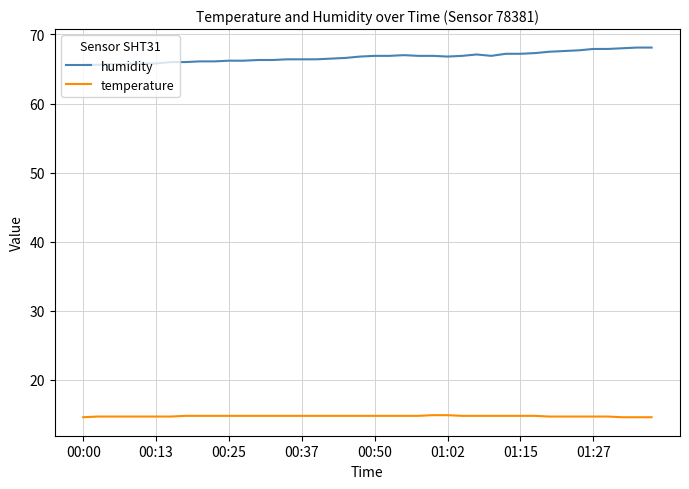

What are all the series names shown in the legend?

humidity, temperature